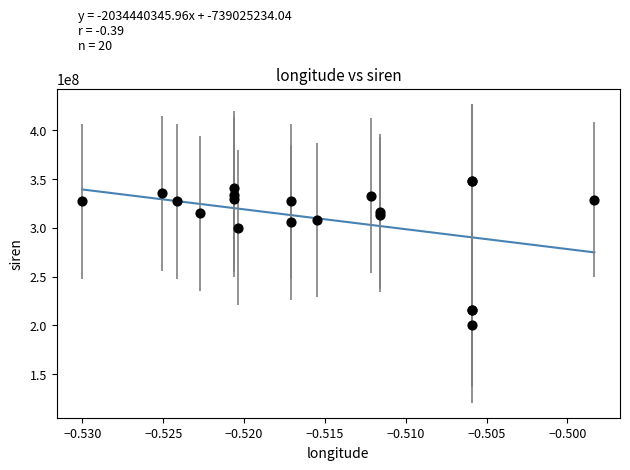

What Y value in the scatter plot is closest to 273849381?

300184702